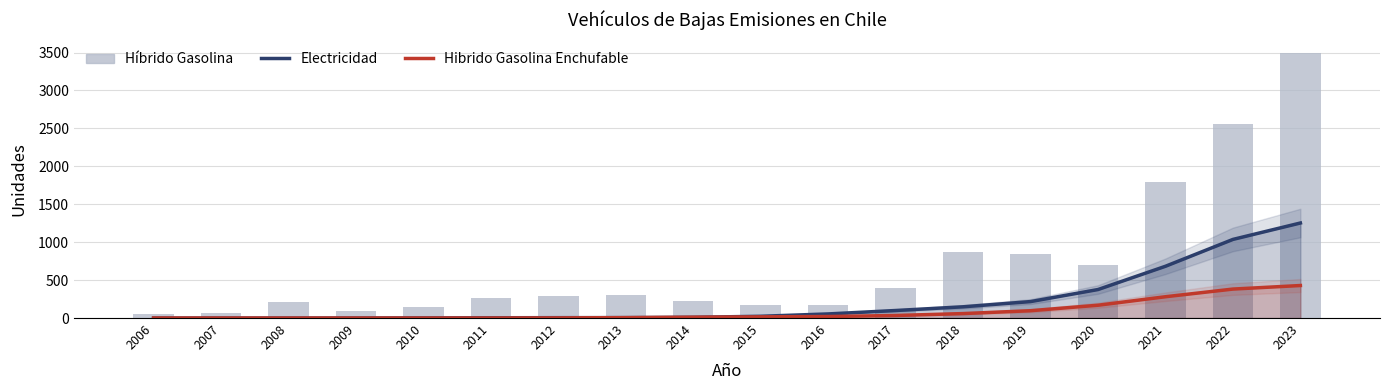

How many values in the Híbrido Gasolina series are below 297?

9